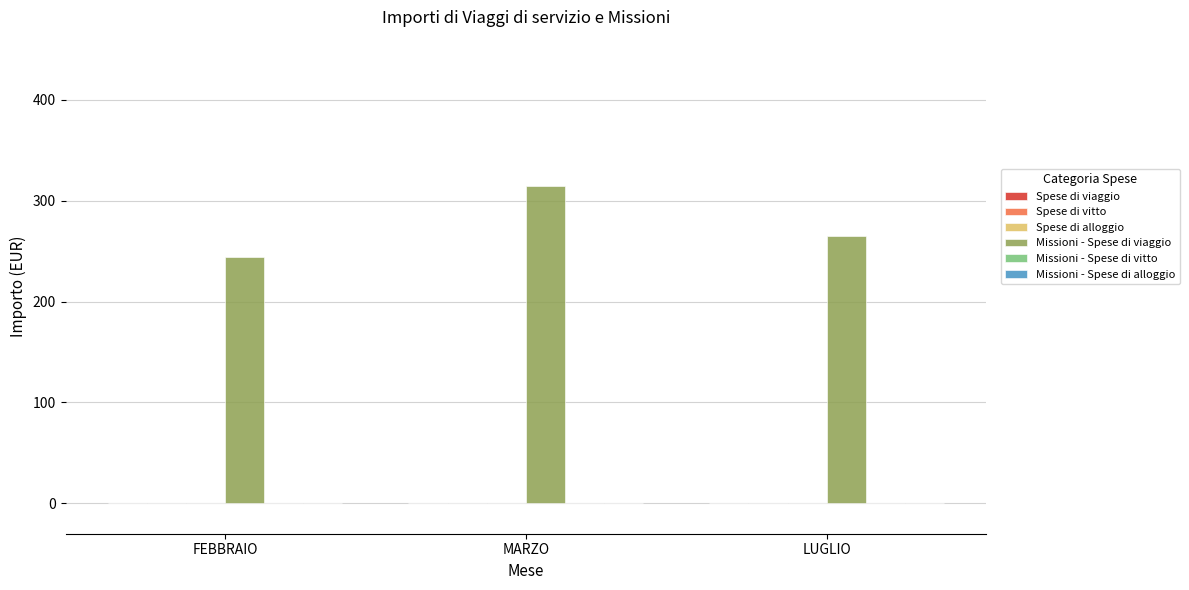

What is the label of the 1st bar from the left?

FEBBRAIO